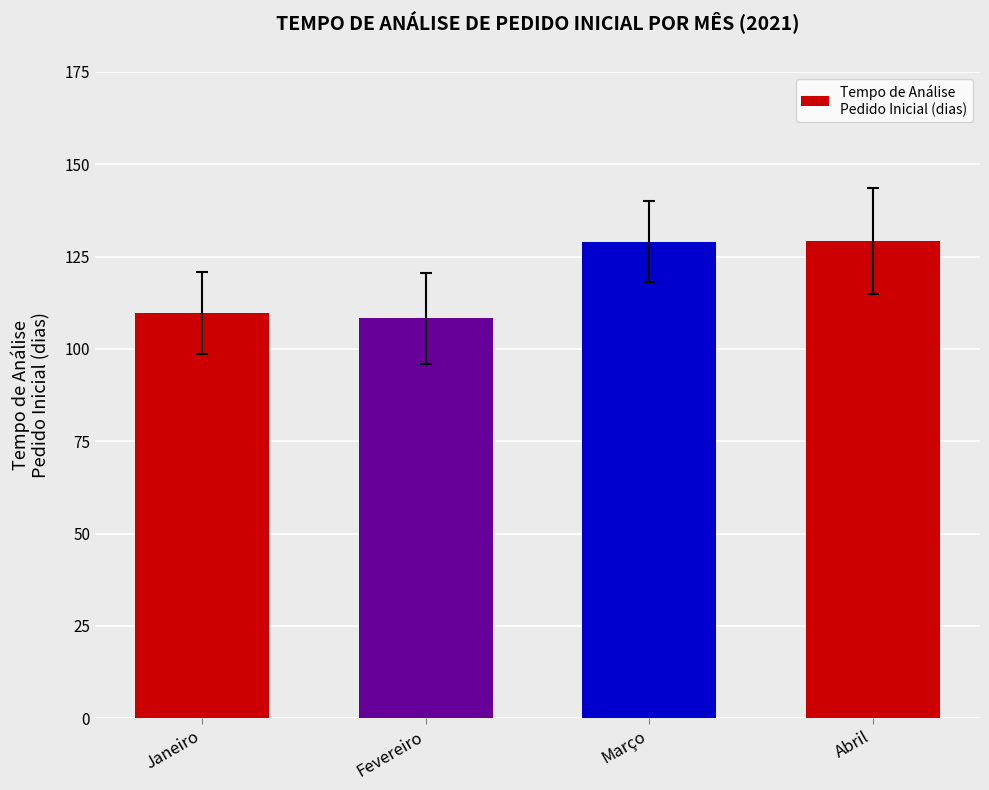

The chart shows a value of 129.2 at Abril. True or false?

True